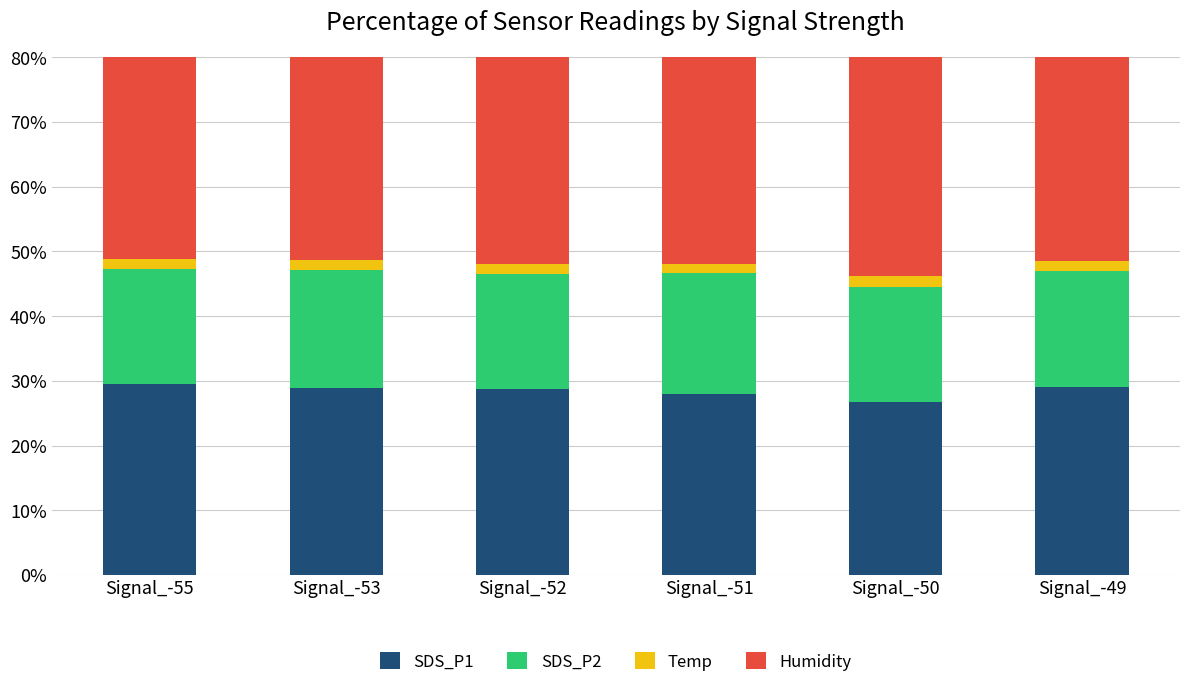

How many bars are there in each group?

4